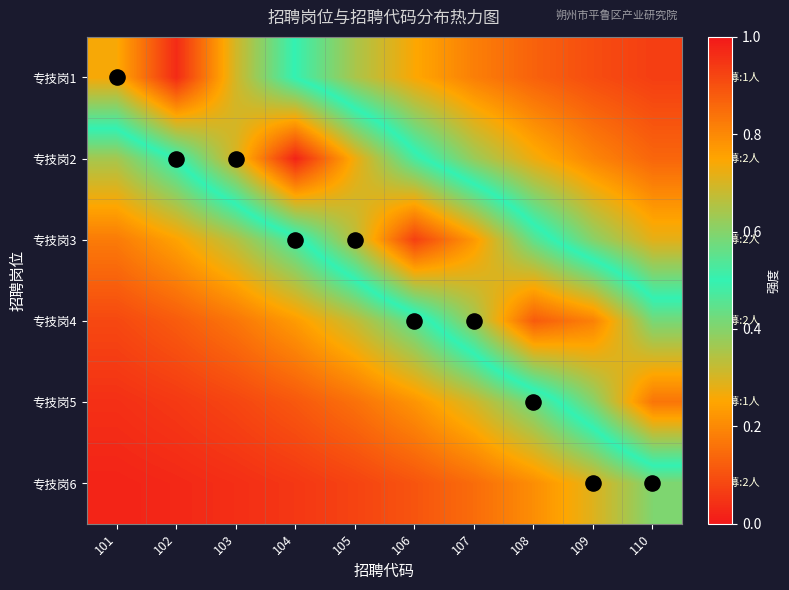

What is the difference between the highest and lowest values at 103?

0.7